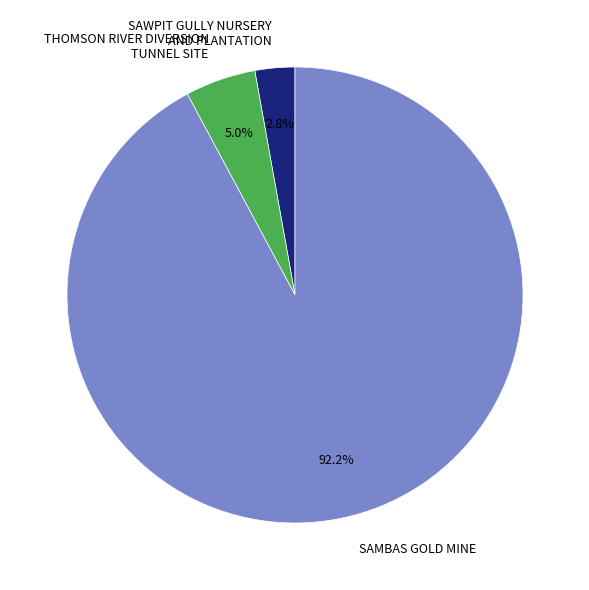

Rank the categories by value from highest to lowest.

SAMBAS GOLD MINE, THOMSON RIVER DIVERSION TUNNEL SITE, SAWPIT GULLY NURSERY AND PLANTATION